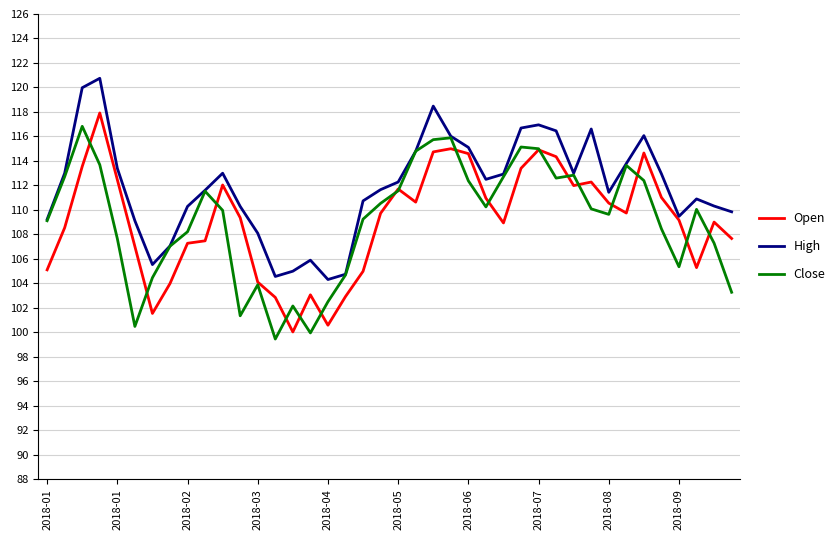

Which series has the largest total across all categories?

High